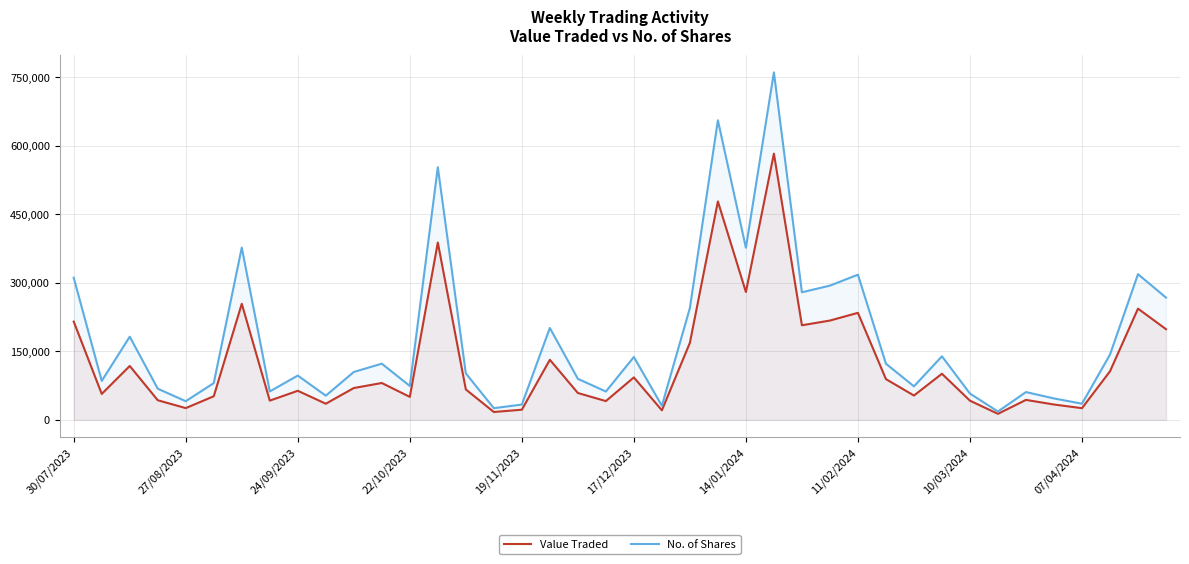

At how many categories does at least one series exceed 96199?

22